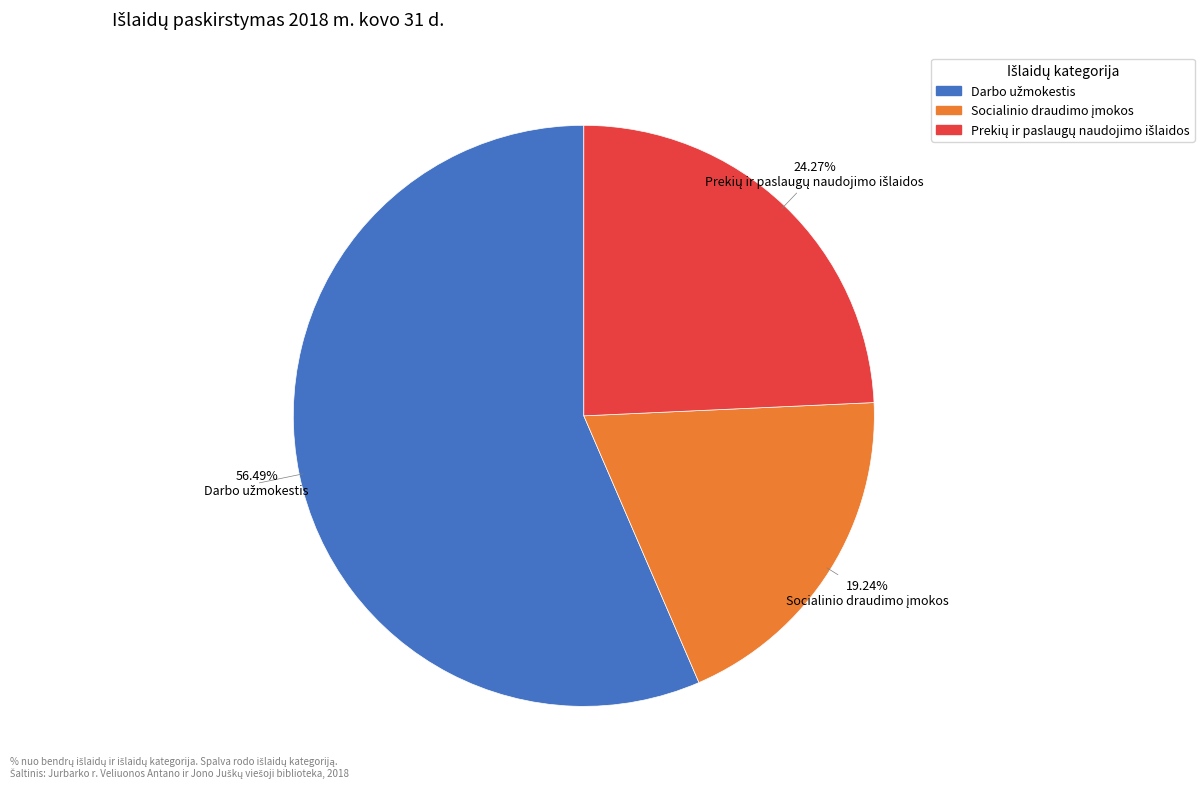

Is there any slice that represents more than half of the pie?

Yes